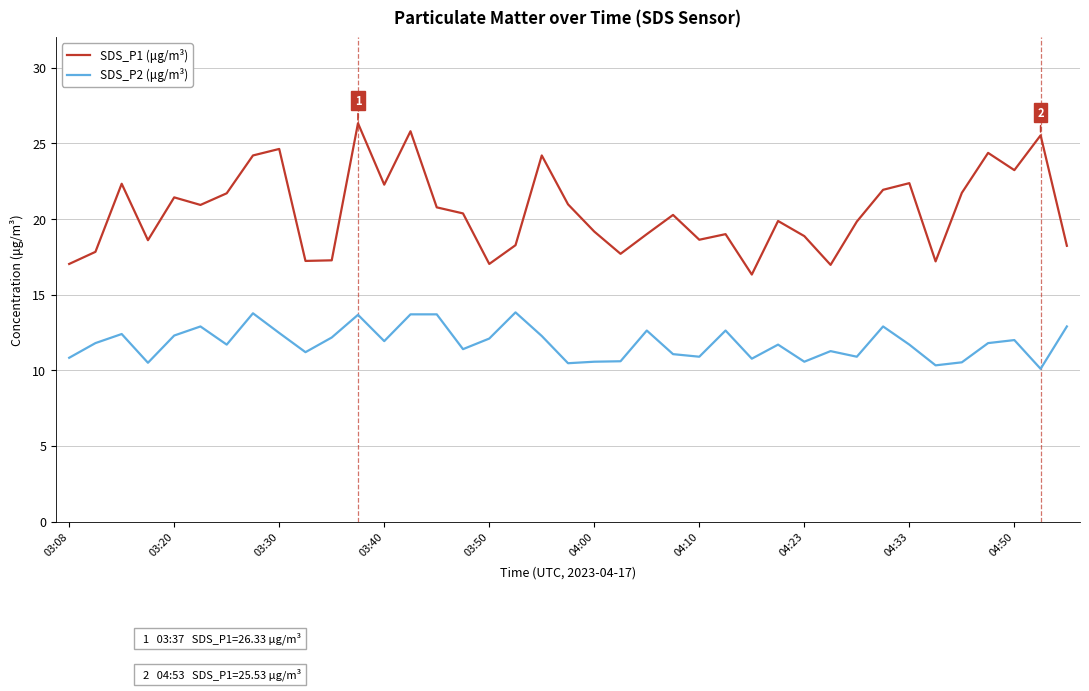

What is the minimum value shown in the chart?

10.1